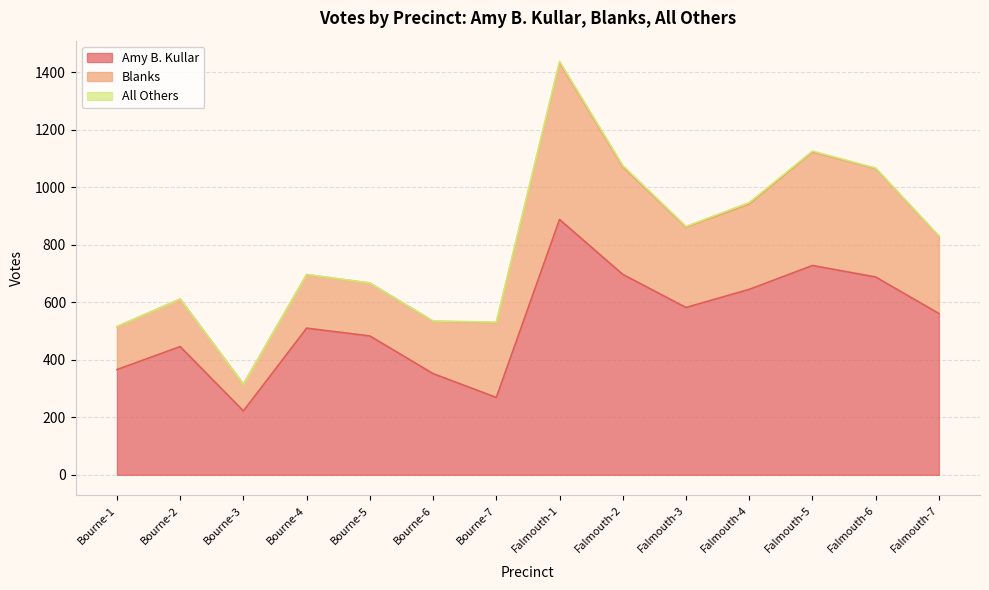

What position from the right is Falmouth-4?

4